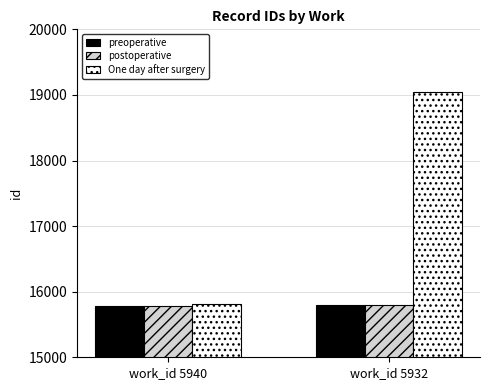

What is the sum of all preoperative values?

31574